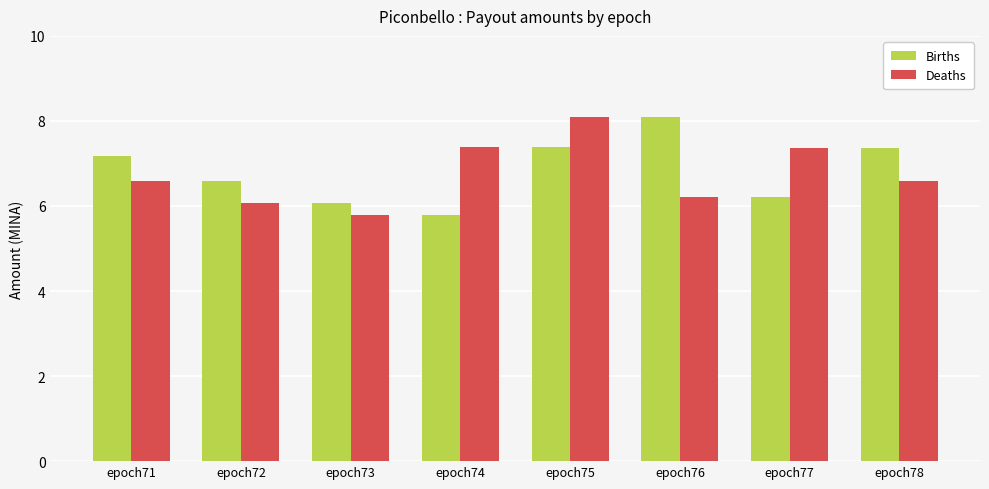

Where is Deaths nearest to the value 6?

epoch72